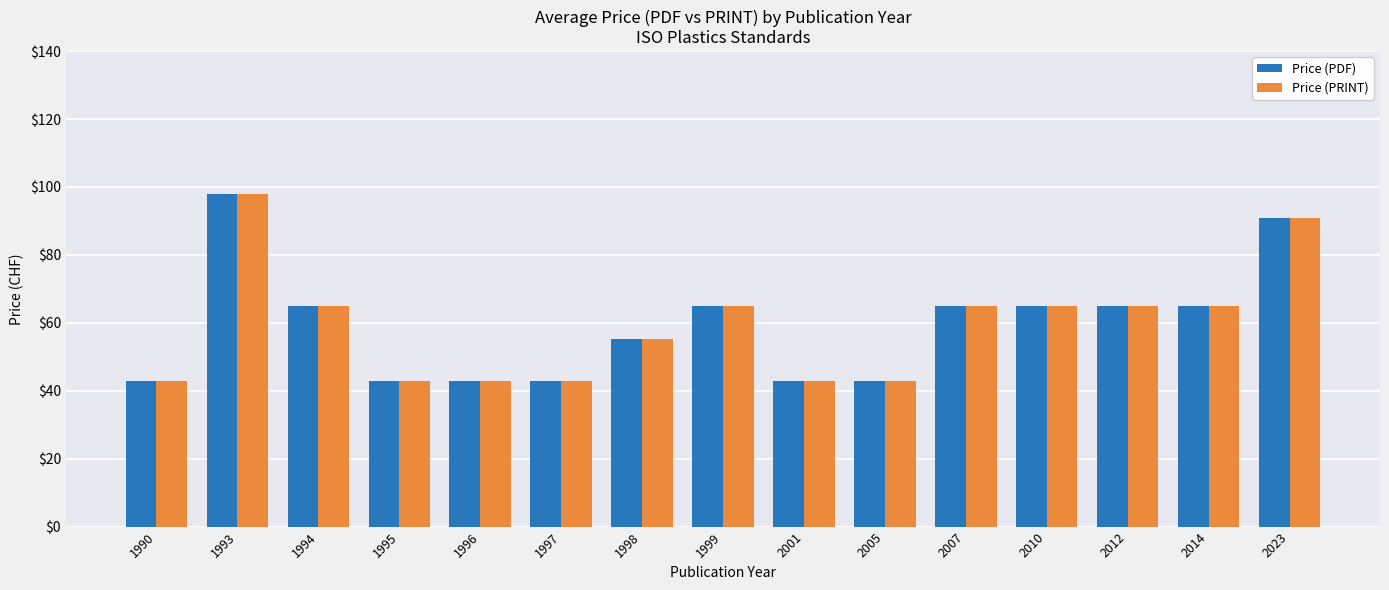

Count the number of data series in this chart.

2